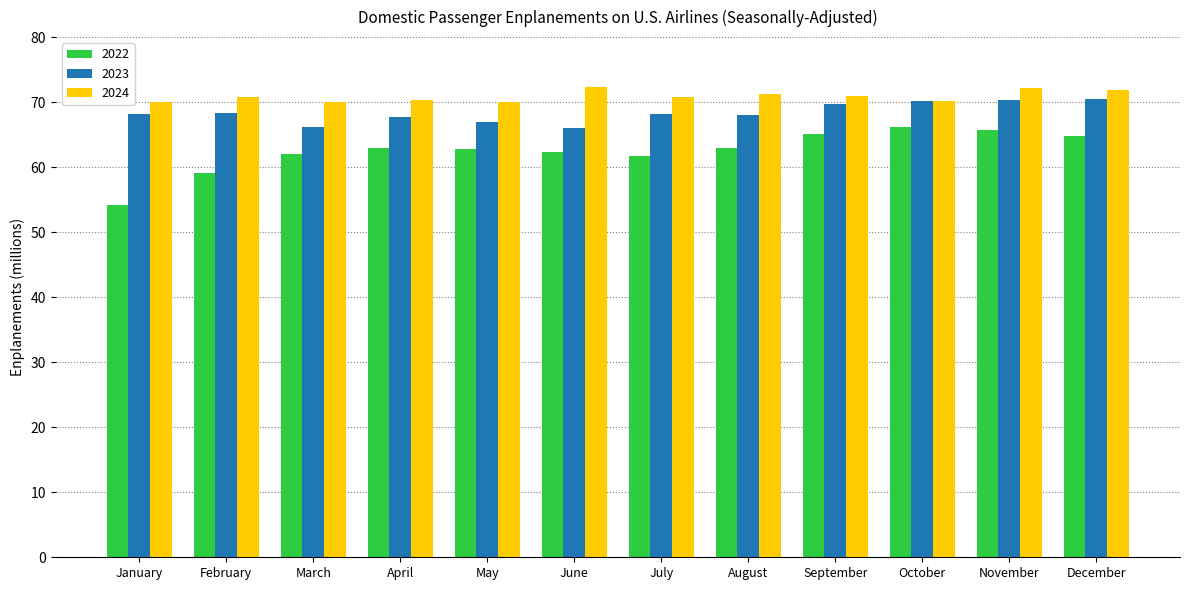

What is the sum of the 2023 values at January and September?

137.8